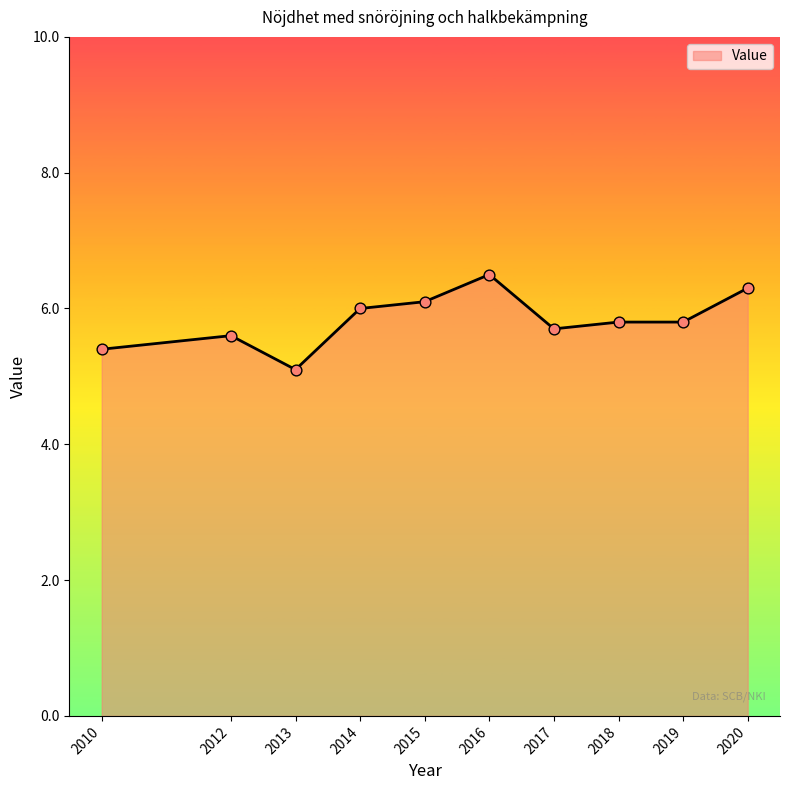

Between 2016 and 2015, which is larger?

2016